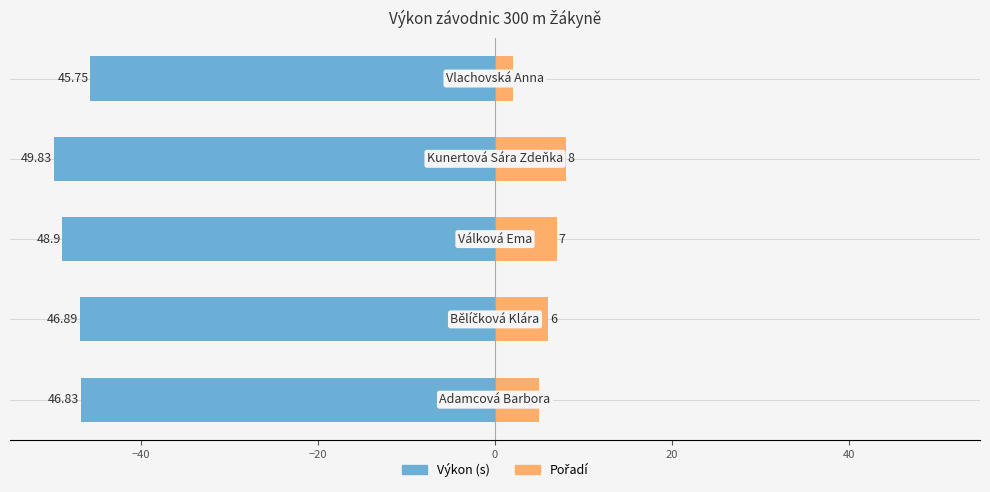

How many bars are there in total?

10